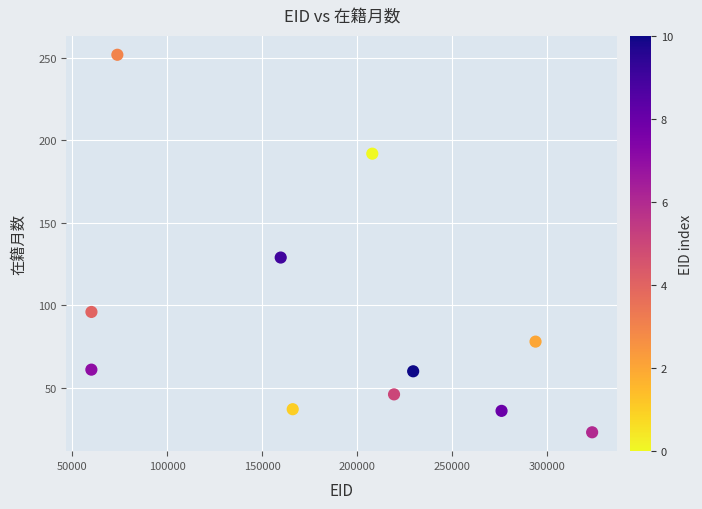

What is the range of X values (max minus min)?

263610